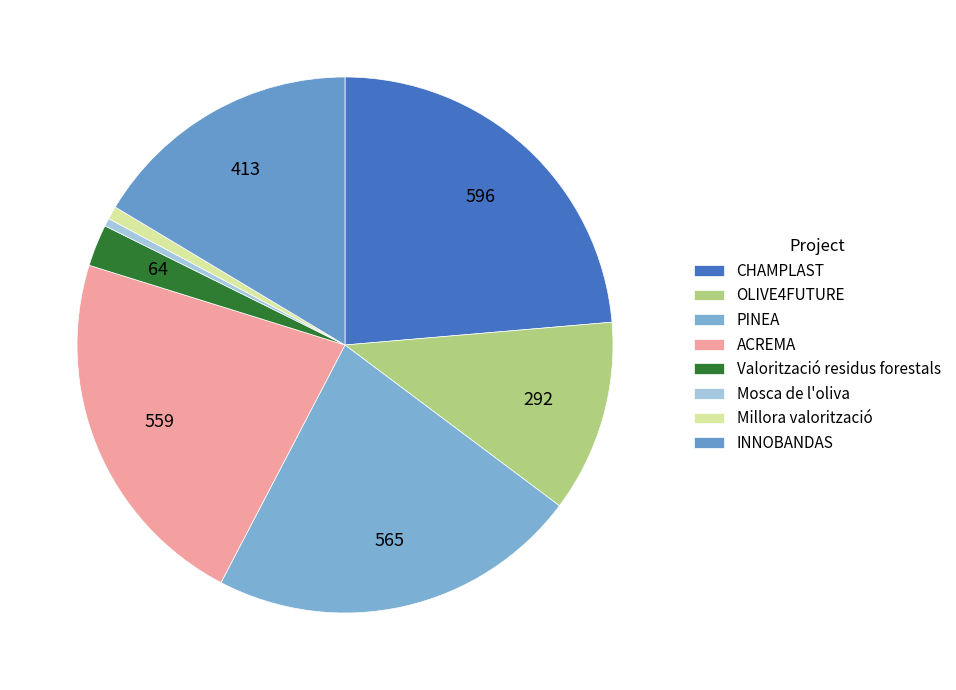

Is Valorització residus forestals the majority of the pie?

No